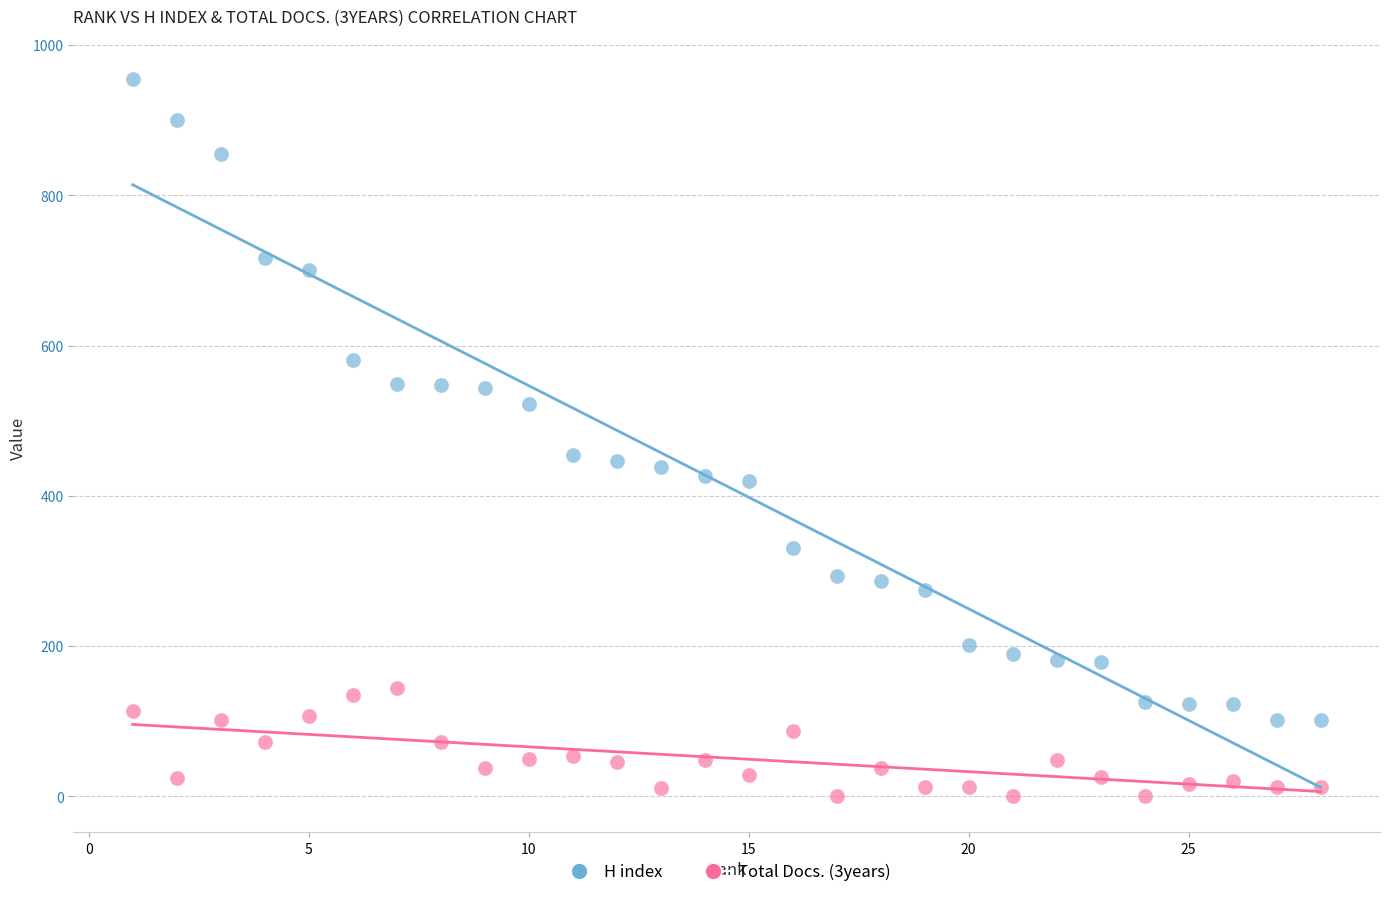

What are all the series names shown in the legend?

H index, Total Docs. (3years)